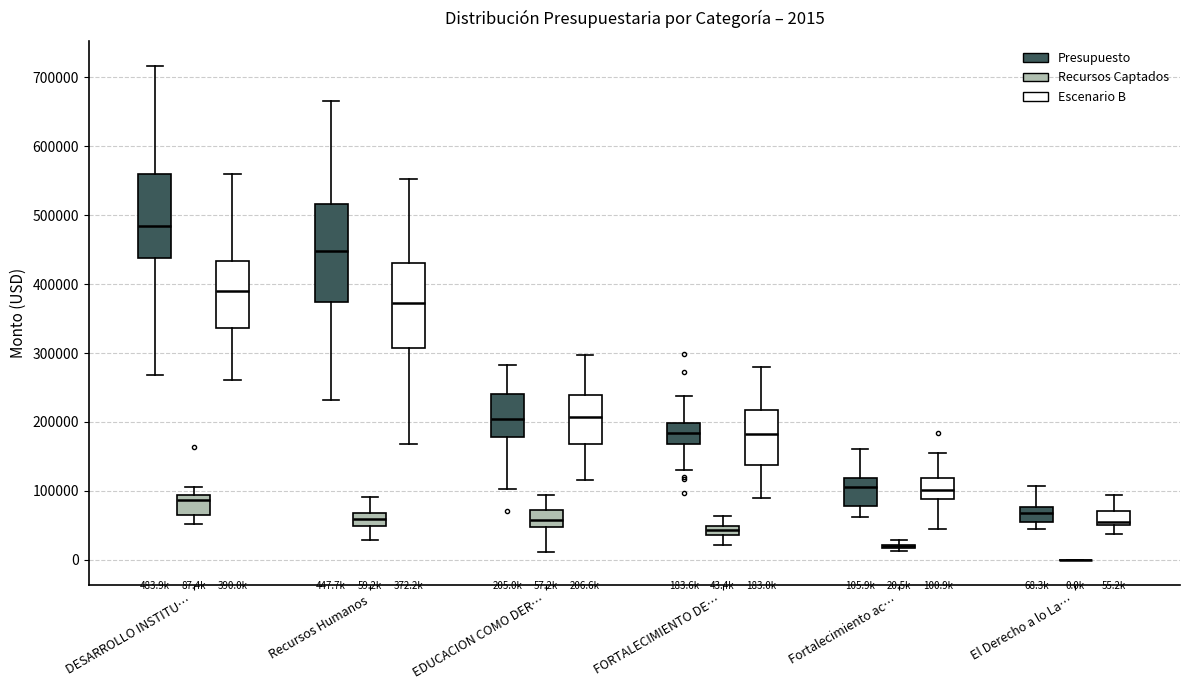

Which box is the tallest, from its lower edge to its upper edge?

Recursos Humanos (Presupuesto)